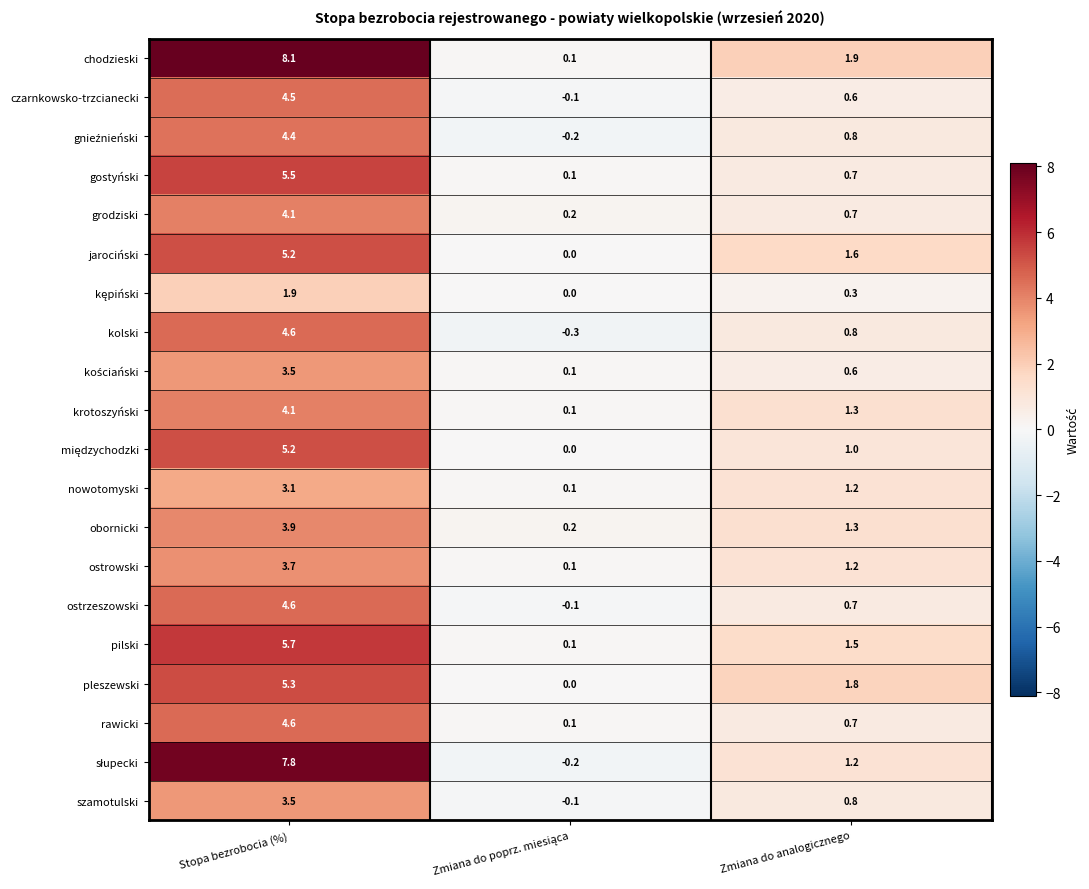

The chodzieski series shows 0.8 at Zmiana do analogicznego. True or false?

False